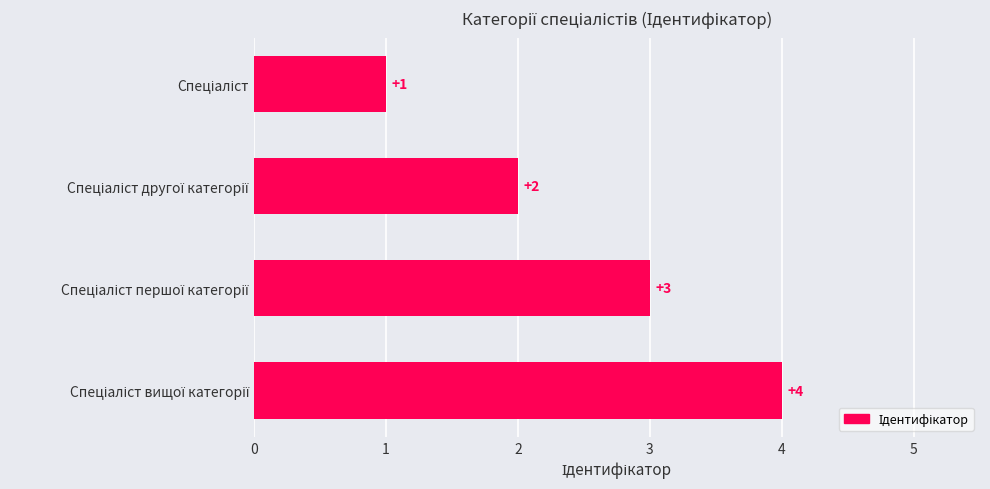

Does the chart contain stacked bars?

No